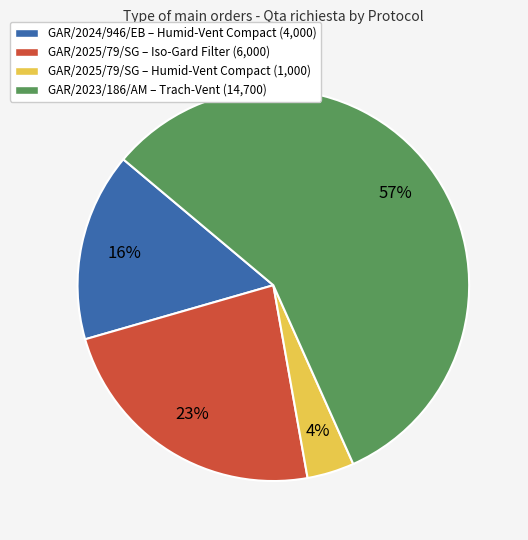

Is there any slice that represents more than half of the pie?

Yes